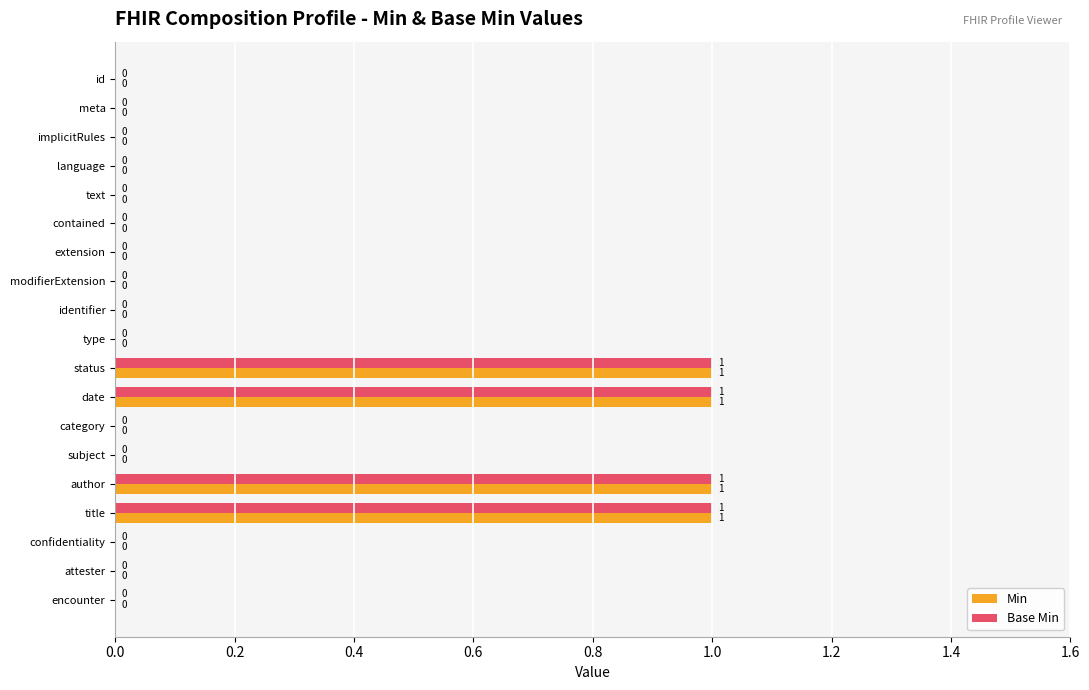

The value of Base Min at id is 0. True or false?

True